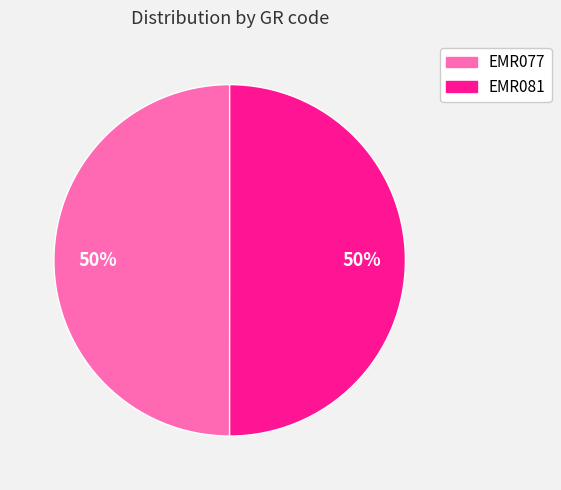

Approximately how many times larger is the value at EMR077 compared to EMR081?

1.0